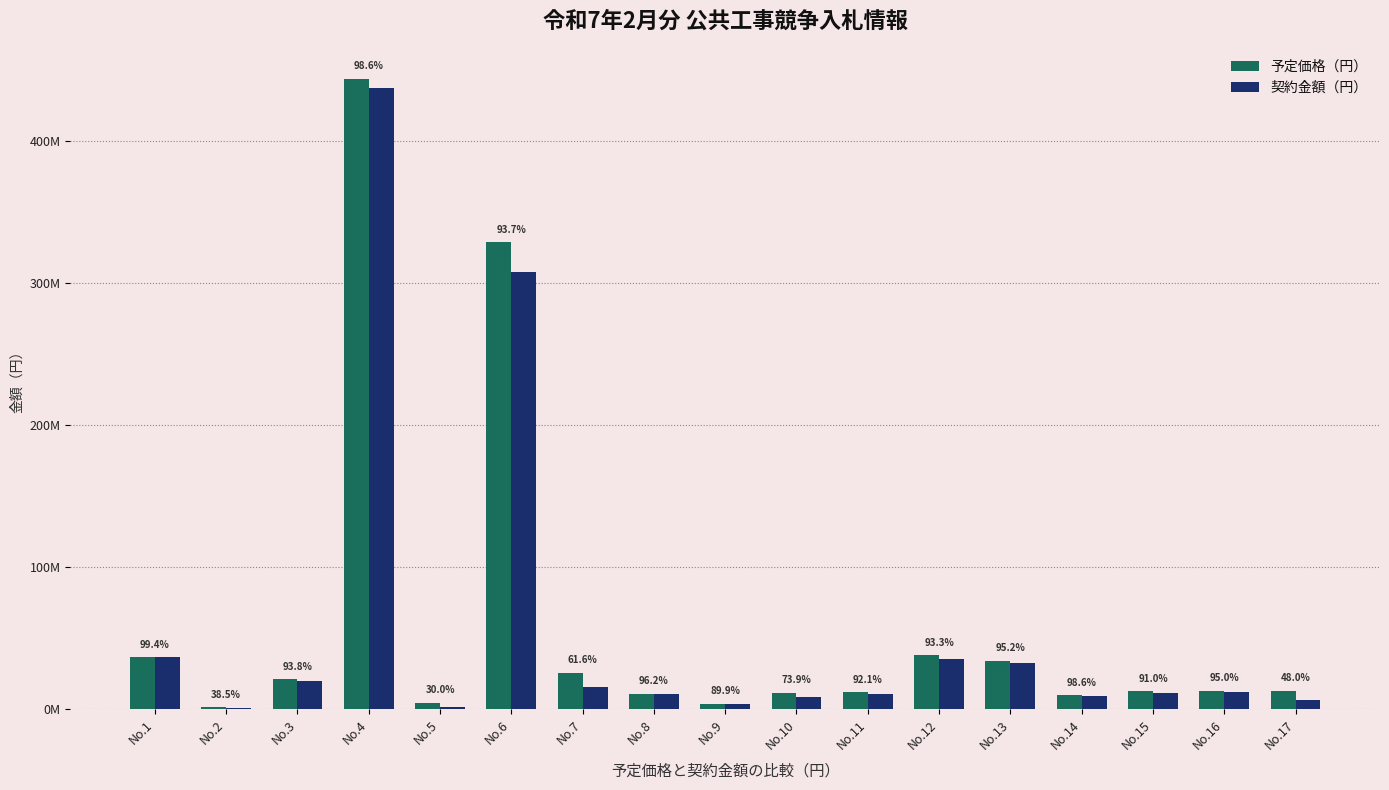

Does the chart contain stacked bars?

No